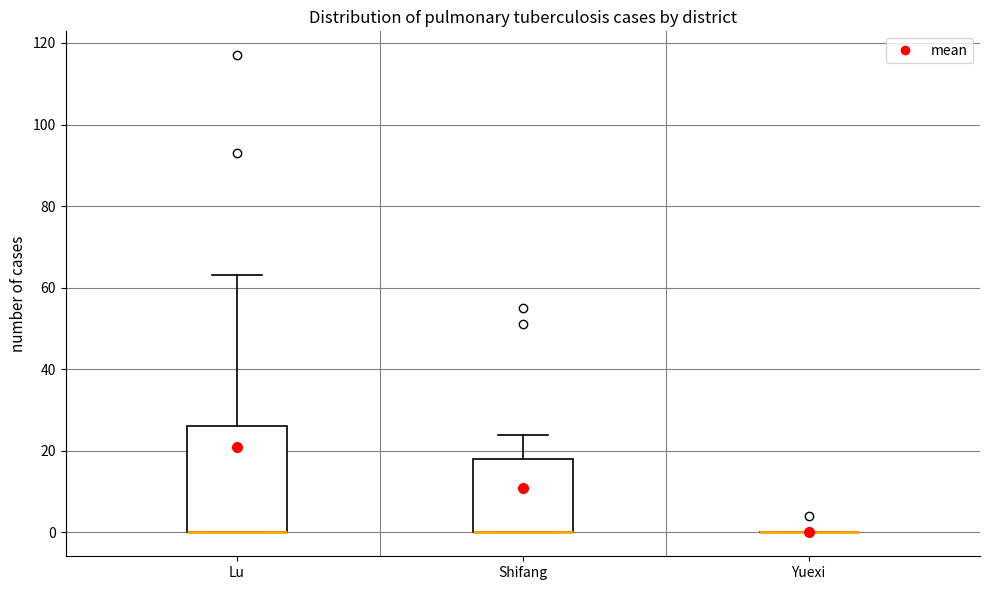

Which box is the tallest, from its lower edge to its upper edge?

Lu